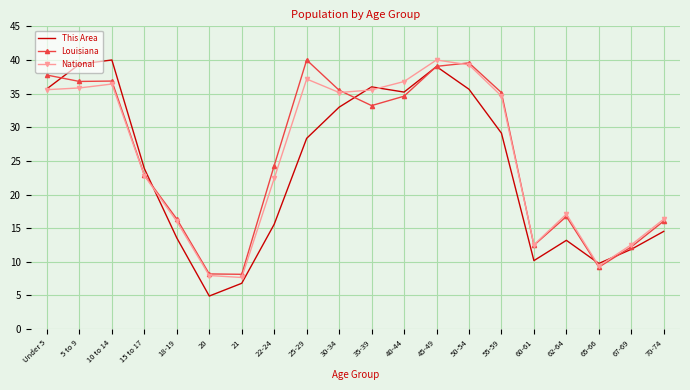

How many values in the National series exceed 34?

10